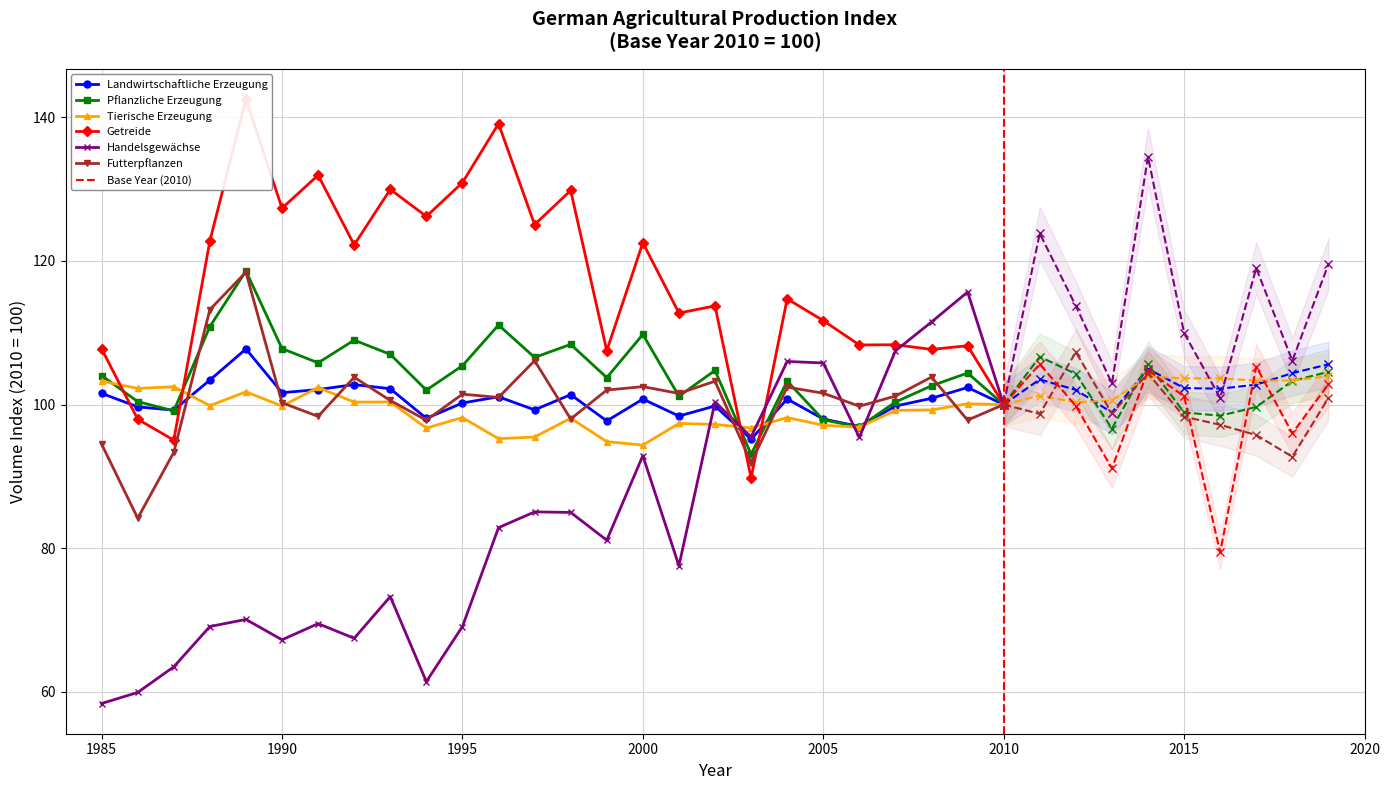

Which series has the largest range (max minus min)?

Handelsgewächse